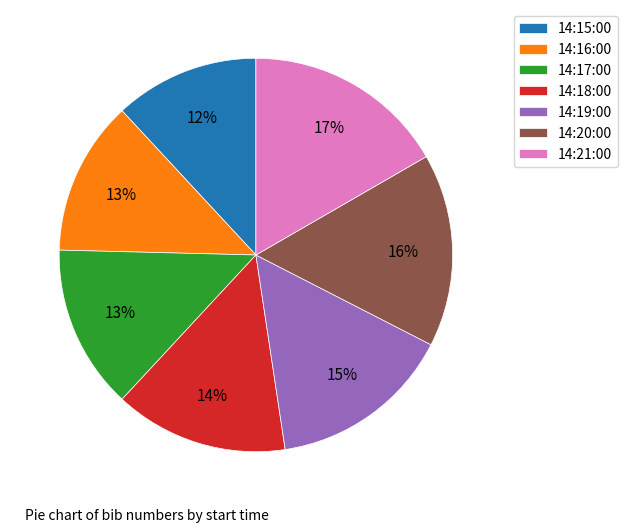

Which category has the smallest portion of the pie?

14:15:00